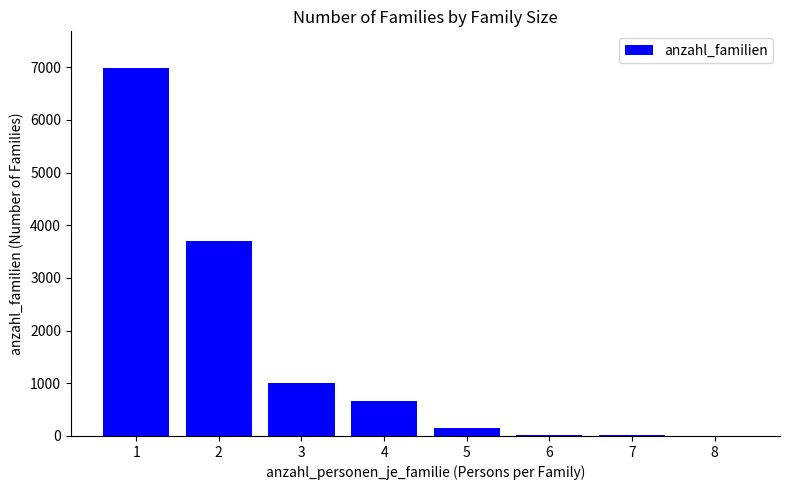

Which category has the highest value across all series?

1